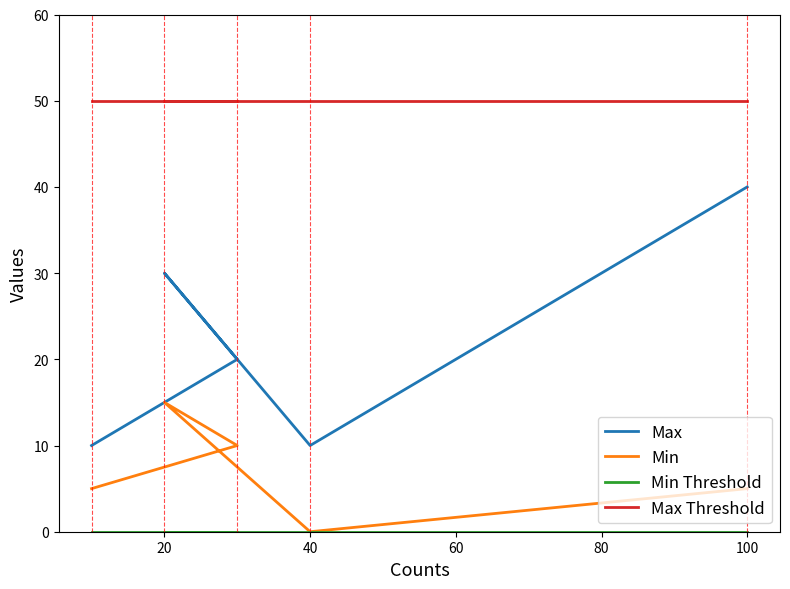

True or false: Min Threshold has a value of 0 at 100.

True